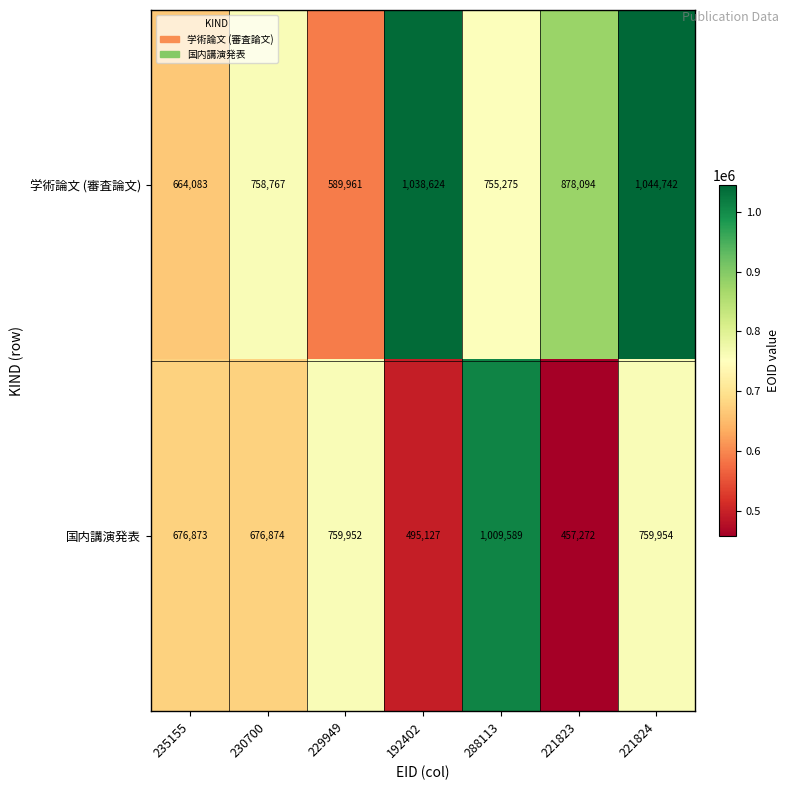

At which category is the sum across all series the highest?

221824